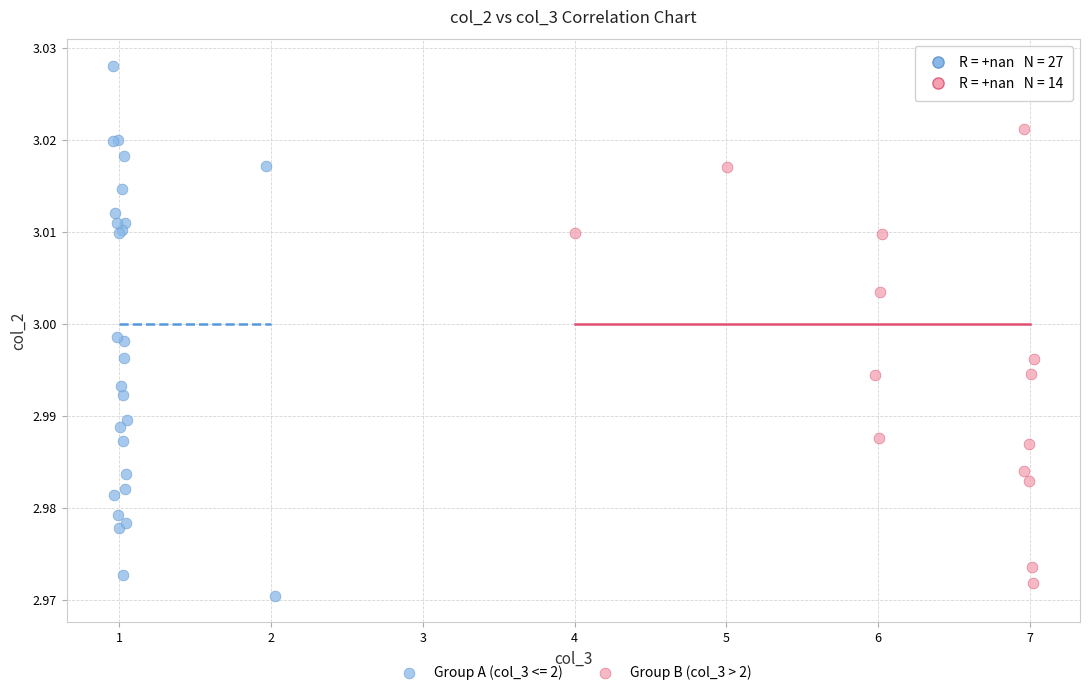

Which series reaches the maximum Y coordinate?

Group A (col_3 <= 2)